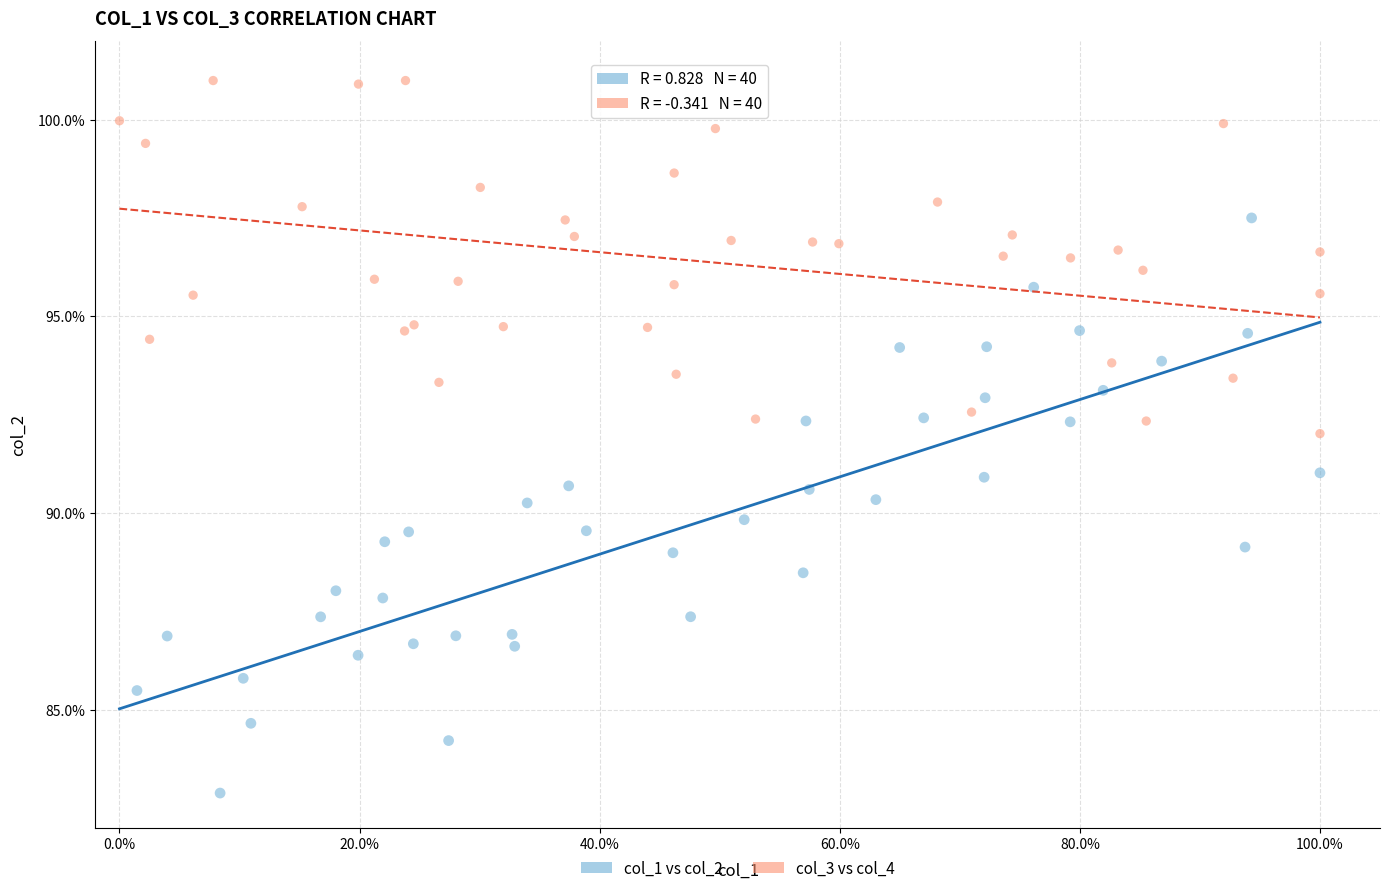

What are all the series names shown in the legend?

col_1 vs col_2, col_3 vs col_4